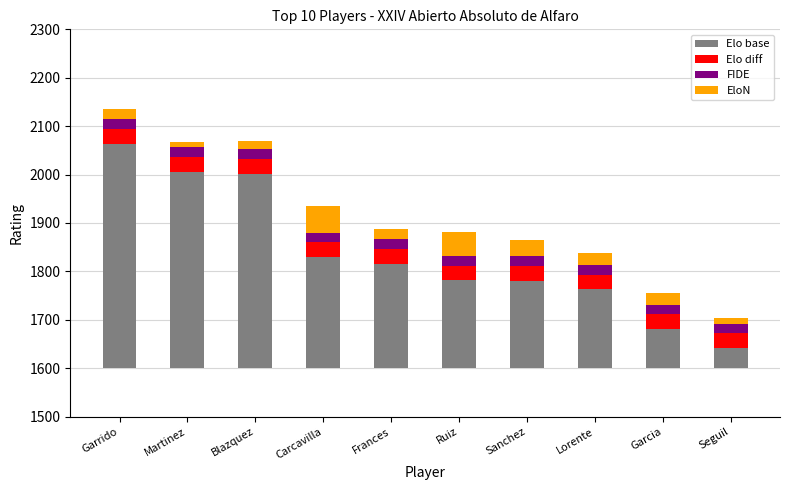

What is the value of the EloN bar at the 2nd from the left?

11